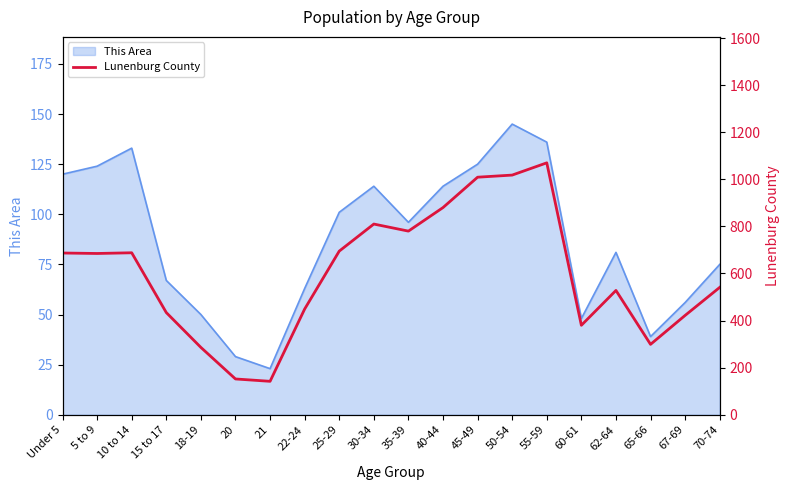

True or false: the data shows 1009 at 45-49.

True